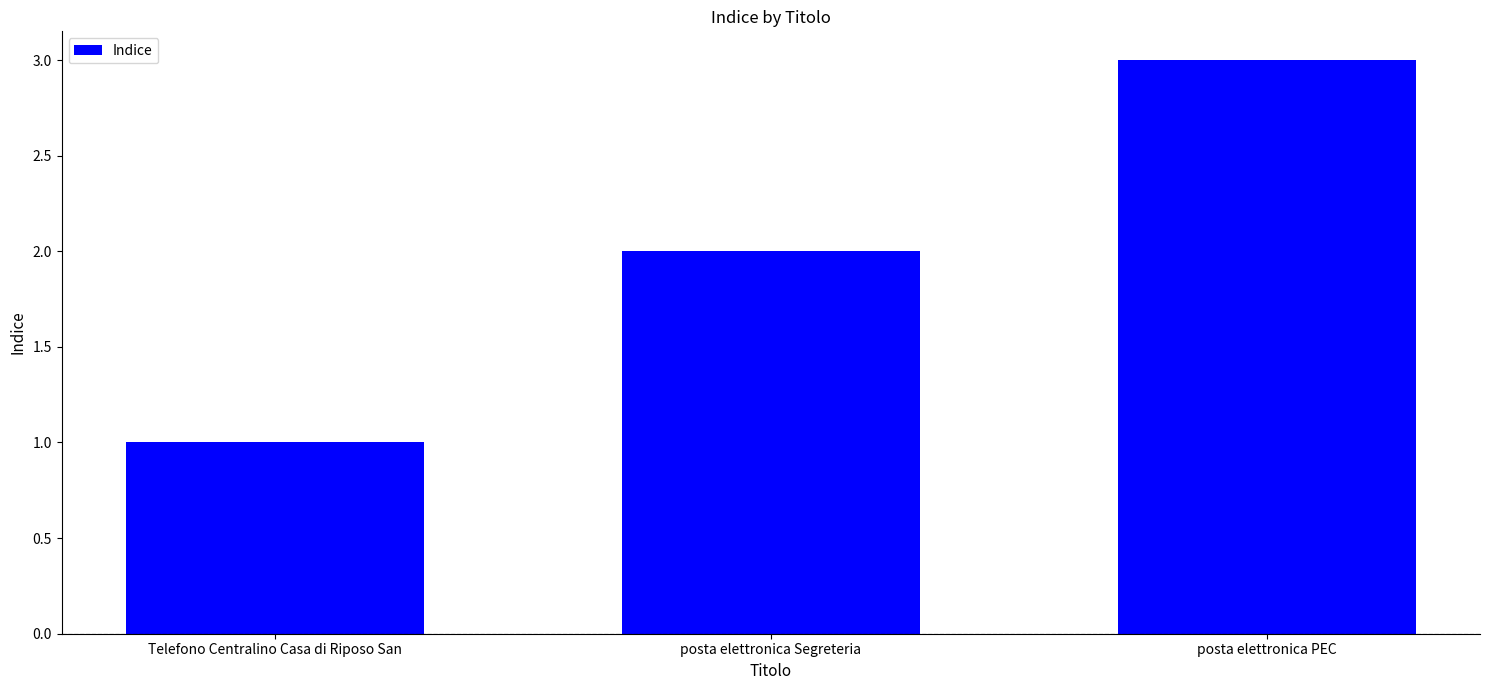

What is the ratio of the value at Telefono Centralino Casa di Riposo San to the value at posta elettronica Segreteria?

0.5